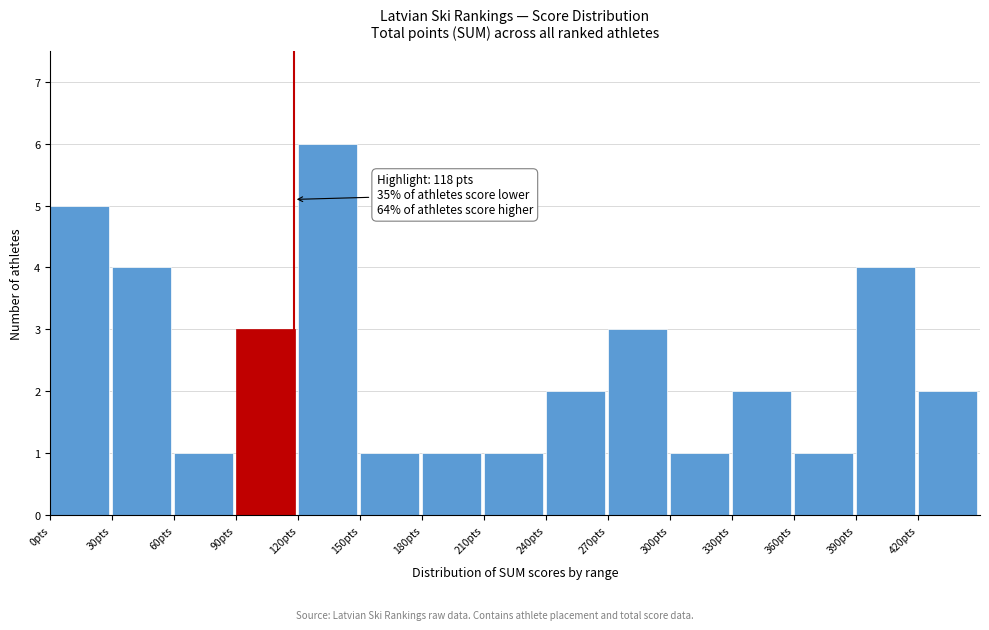

Which range on the x-axis has the tallest bar?

120 to 150